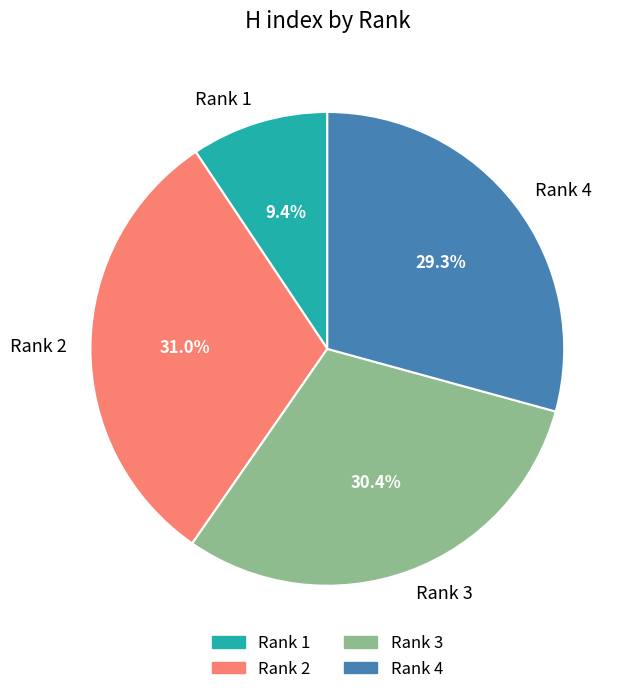

Does Rank 4 account for over 50% of the chart?

No